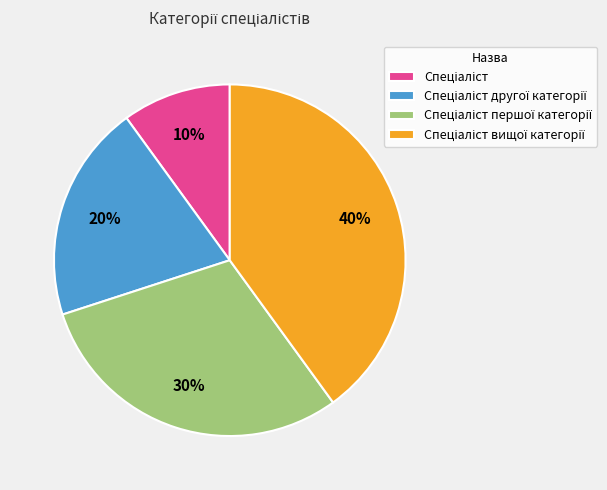

To the nearest percent, what is the average slice percentage?

25%